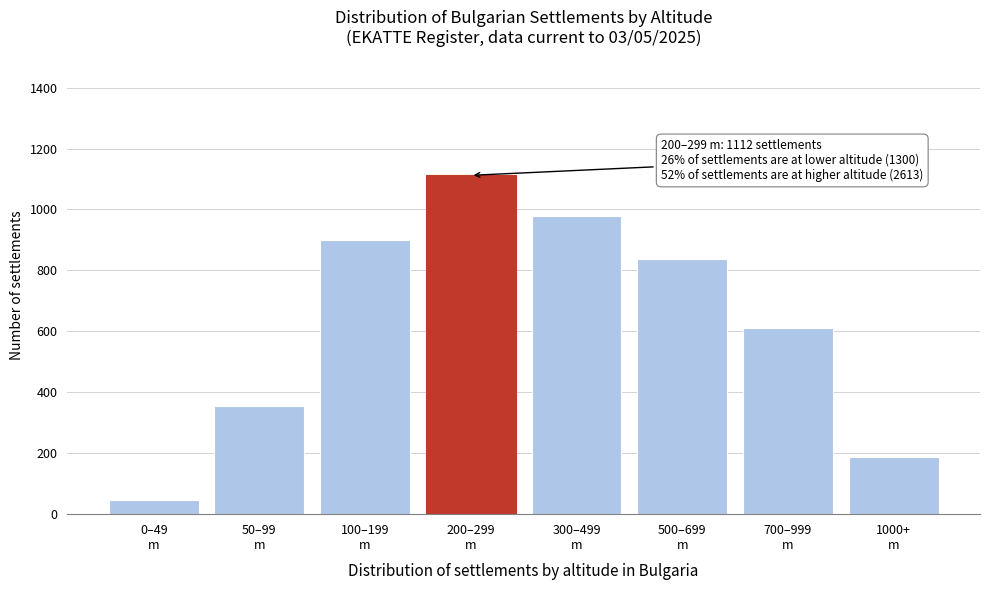

Reading right to left, what are all the values shown in this chart?

188	612	836	977	1112	899	356	45